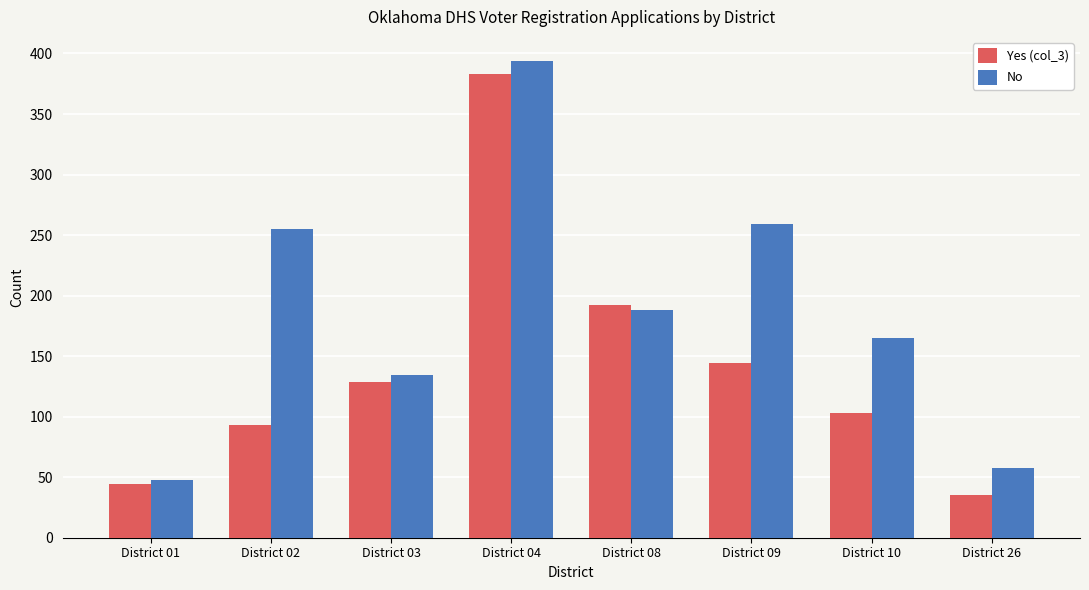

Rank the categories by No value from lowest to highest.

District 01, District 26, District 03, District 10, District 08, District 02, District 09, District 04